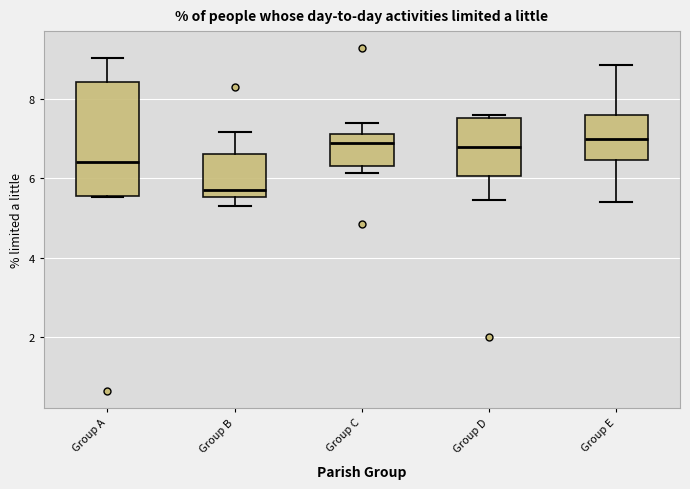

Reading left to right, read every box against the y-axis: the position of its median line, the range the box covers, and the ends of its whiskers. The values are not printed on the chart, so give them approximately, as read against the axis.

Group A: median 6.4, box 5.6 to 8.4, whiskers 5.6 to 9.0
Group B: median 5.6 (just above the box's lower edge), box 5.6 to 6.6, whiskers 5.2 to 7.2
Group C: median 7.0, box 6.4 to 7.2, whiskers 6.2 to 7.4
Group D: median 6.8, box 6.0 to 7.6, whiskers 5.4 to 7.6 (just above the box's upper edge)
Group E: median 7.0, box 6.4 to 7.6, whiskers 5.4 to 8.8